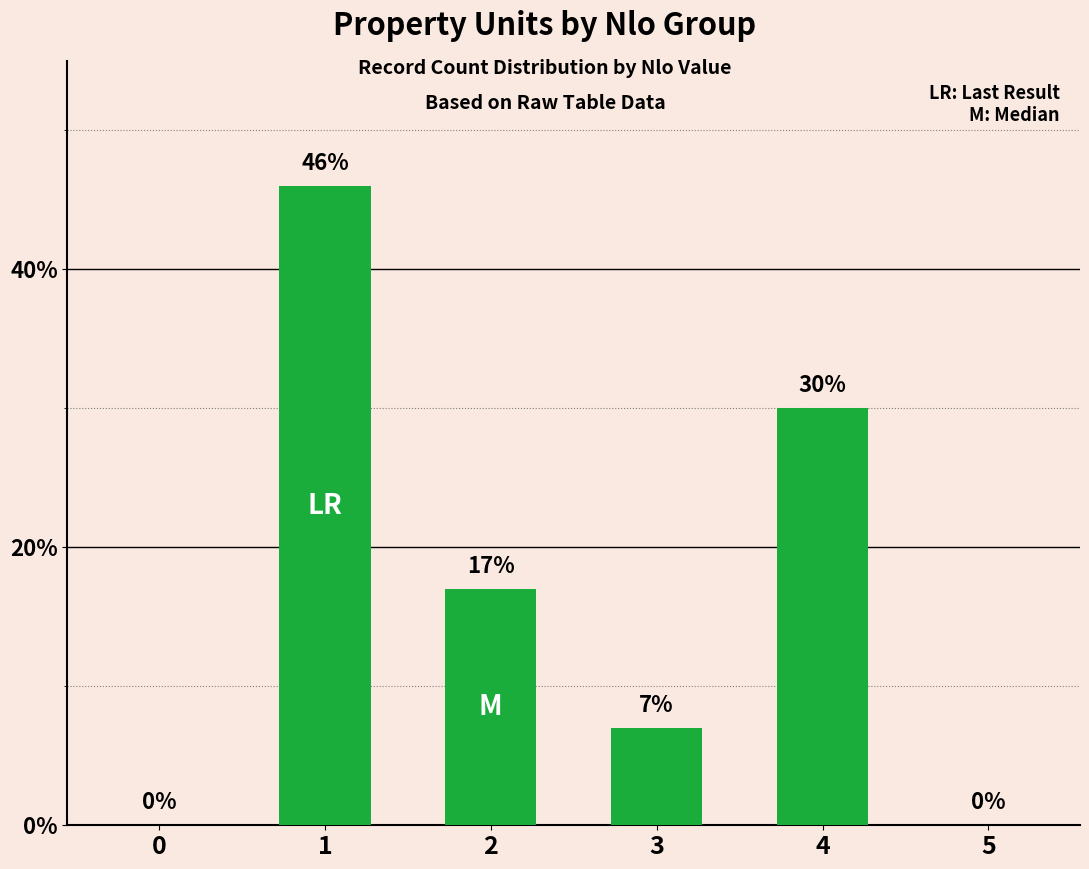

How many data points does each series have?

6